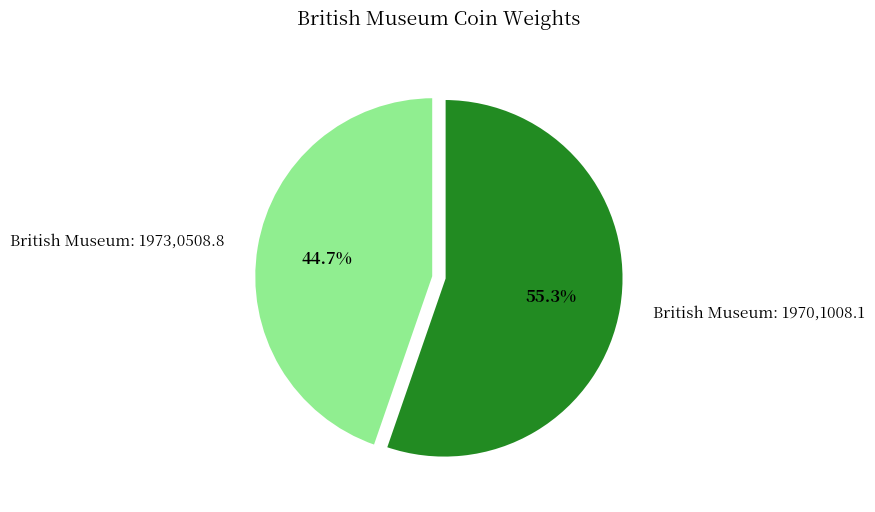

To the nearest percent, what is the difference between the British Museum: 1970,1008.1 and British Museum: 1973,0508.8 slice percentages?

11%